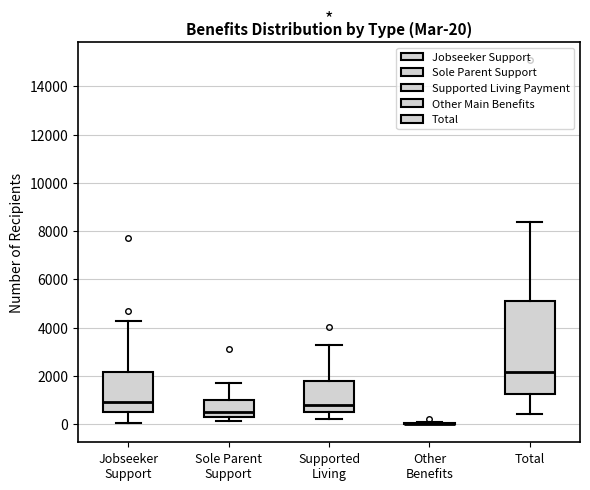

Comparing the boxes themselves (not the whiskers), which one is the tallest?

Total